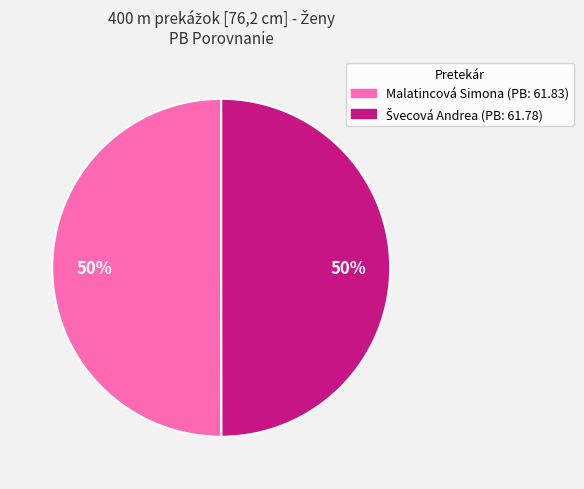

To the nearest percent, what portion does Malatincová Simona represent?

50%